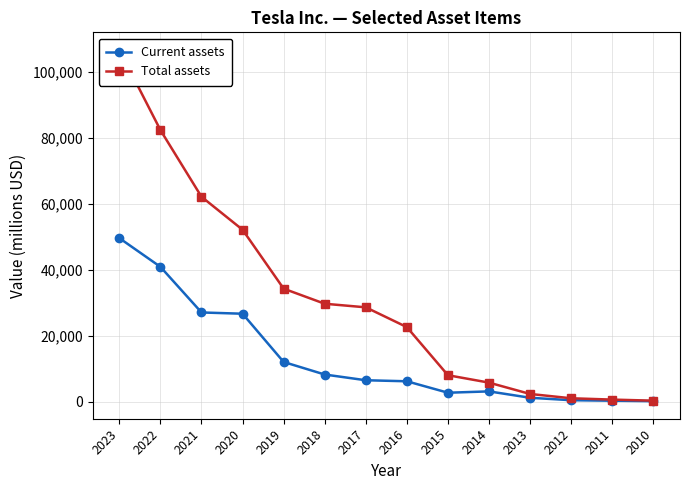

Which category has the lowest value in the Total assets series?

2010